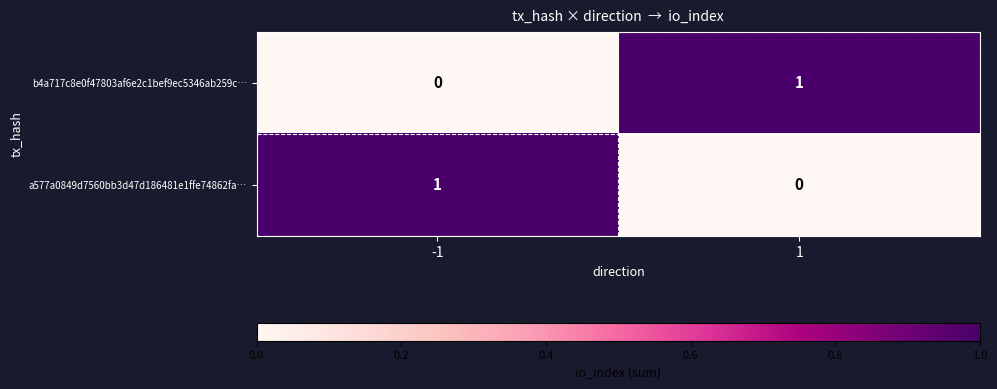

True or false: a577a0849d7560bb3d47d186481e1ffe74862fa… has a value of 2 at -1.

False